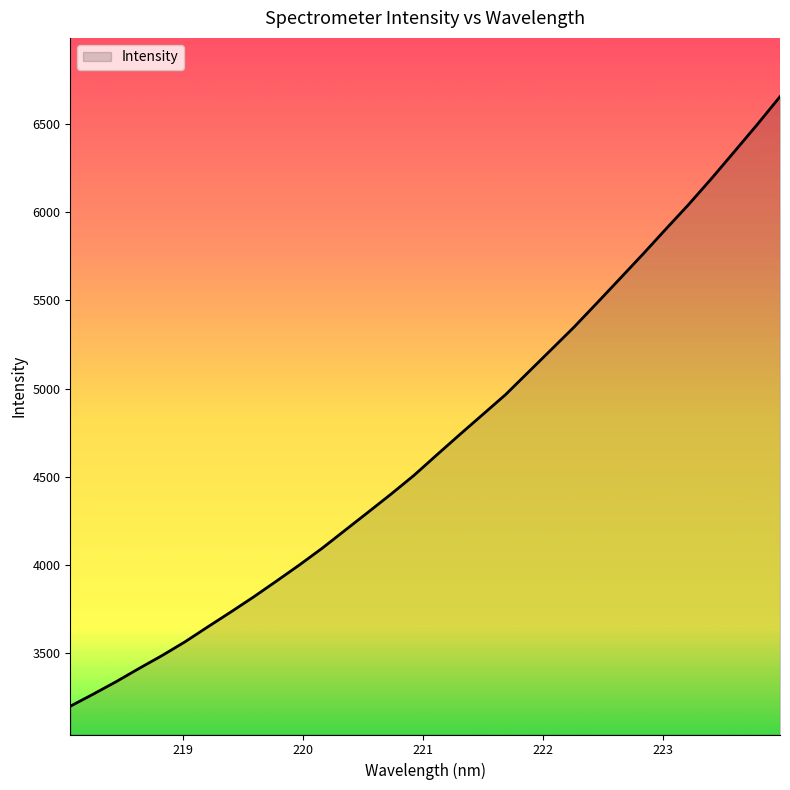

What is the difference between the maximum and minimum values?

3450.6